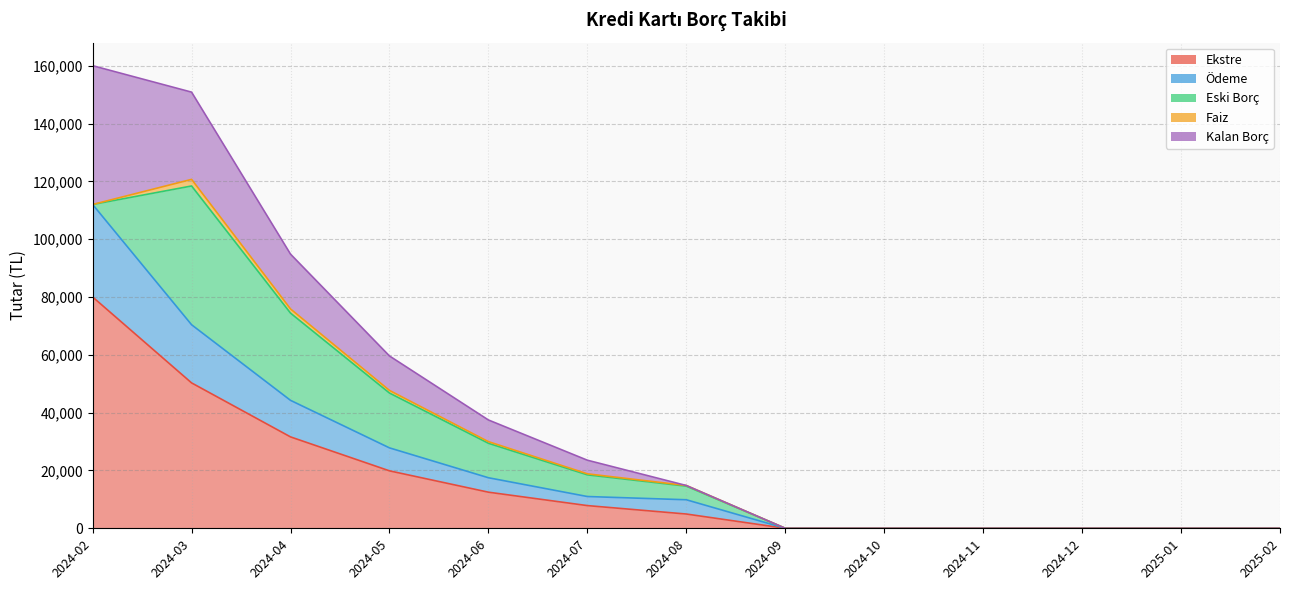

True or false: Eski Borç and Ekstre cross at least once.

False